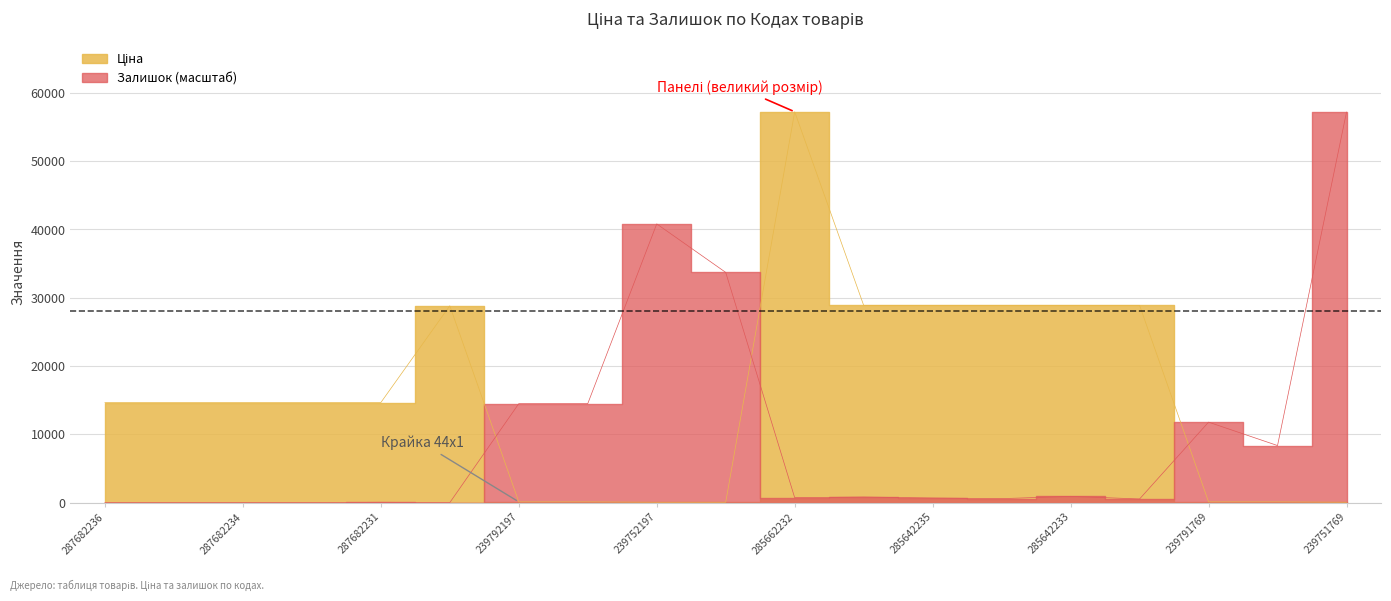

Reading left to right, list all the values displayed in this chart.

Ціна: 14649.6	14649.6	14649.6	14649.6	14649.6	28821.8	110.5	110.5	55.3	55.3	57235.5	28890.3	28890.3	28890.3	28890.3	28890.3	110.5	110.5	55.3
Залишок: 0.0	0.0	0.0	0.0	48.3	0.0	14490.0	14490.0	40813.5	33713.4	724.5	821.1	676.2	579.6	917.7	531.3	11785.2	8355.9	57187.2